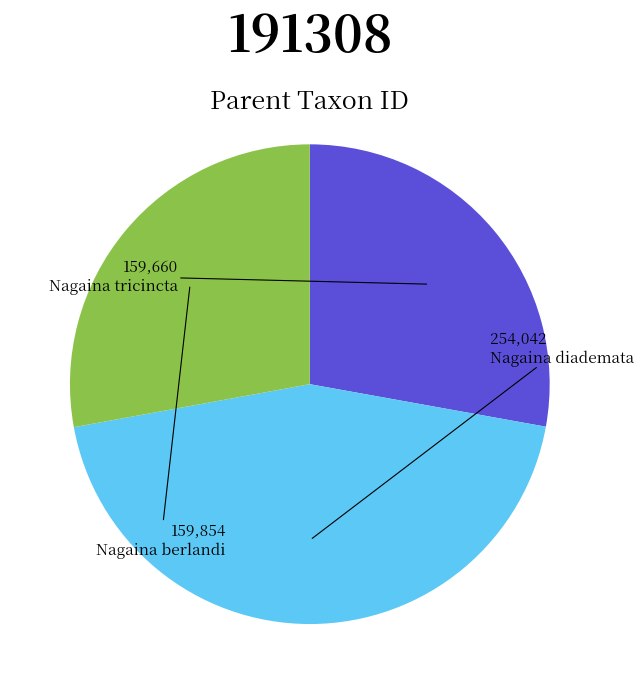

Does Nagaina tricincta represent more than half of the total?

No